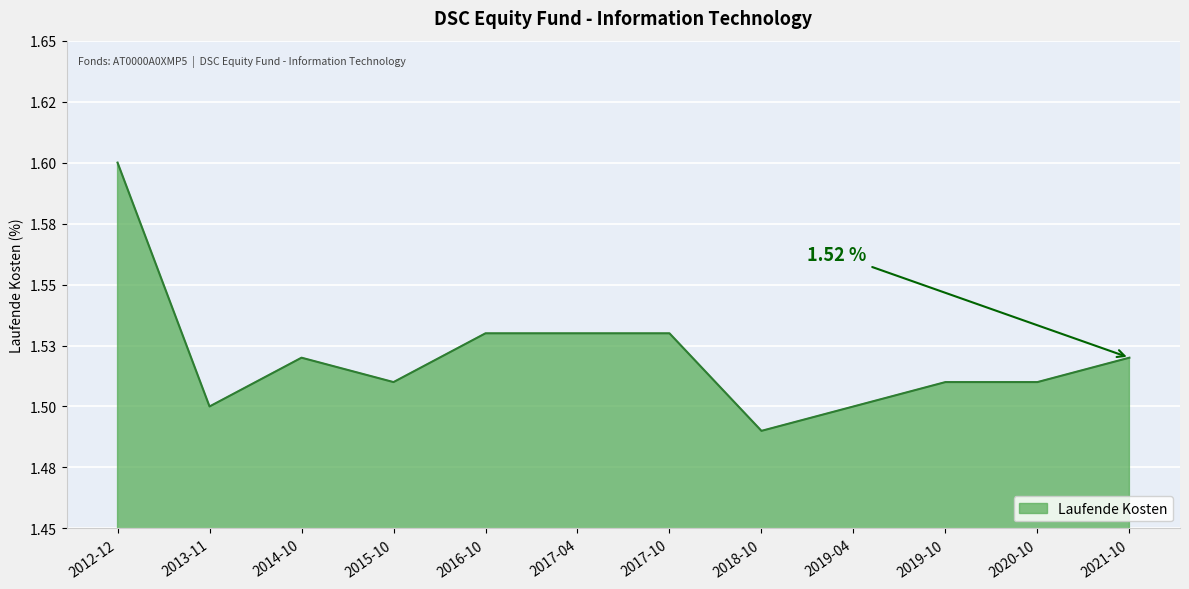

Rank the categories by value from lowest to highest.

2018-10, 2013-11, 2019-04, 2015-10, 2019-10, 2020-10, 2014-10, 2021-10, 2016-10, 2017-04, 2017-10, 2012-12